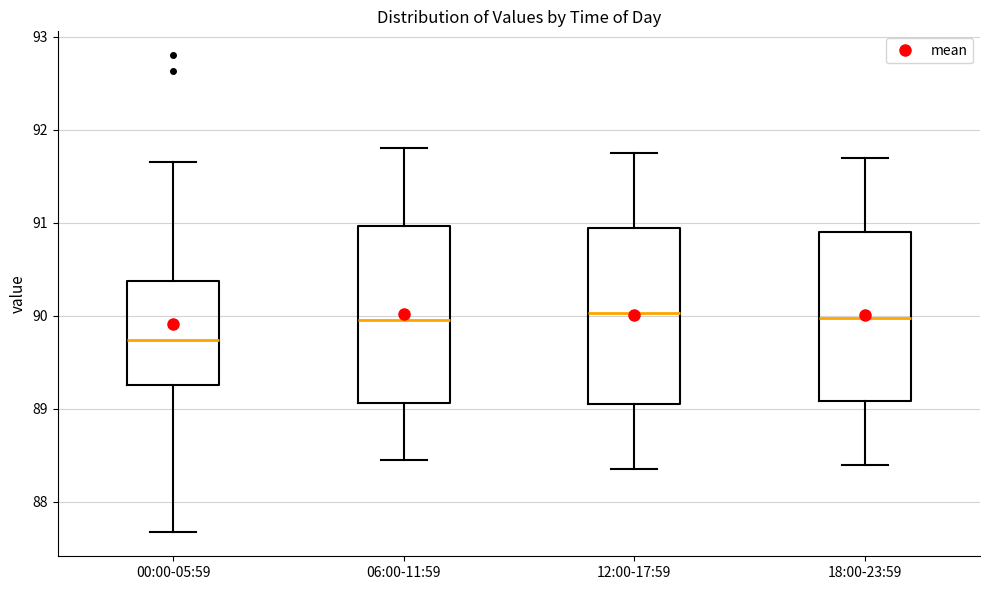

Where does the lower whisker of the box for 06:00-11:59 end on the y-axis? The values are not printed on the chart, so give them approximately, as read against the axis.

88.5